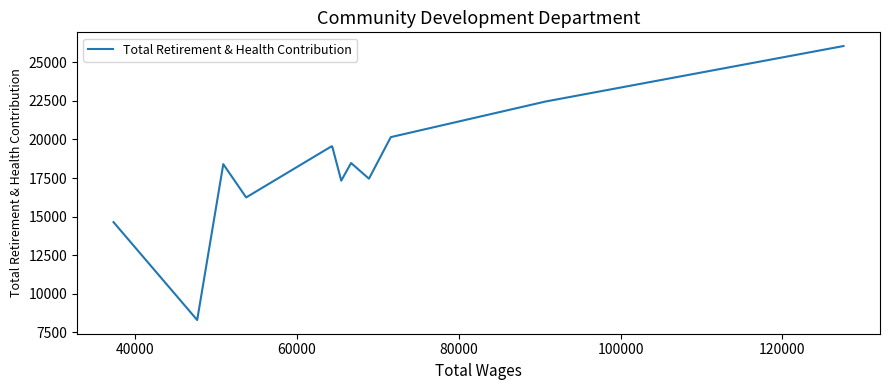

What position from the right is 80000?

9